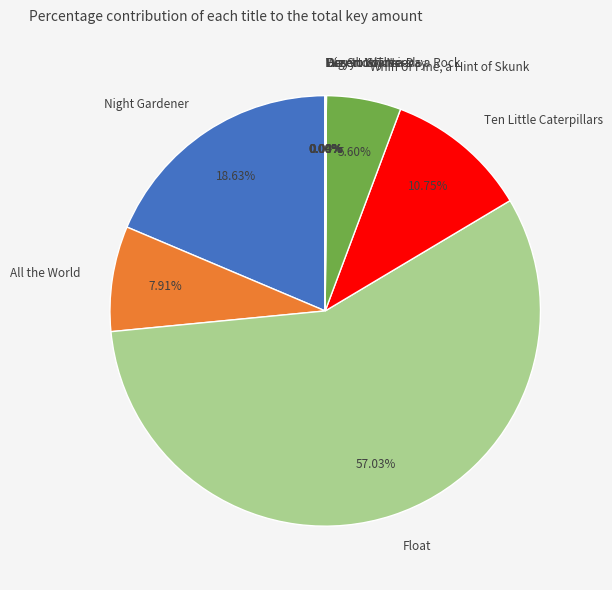

Is there a majority slice in this chart?

Yes